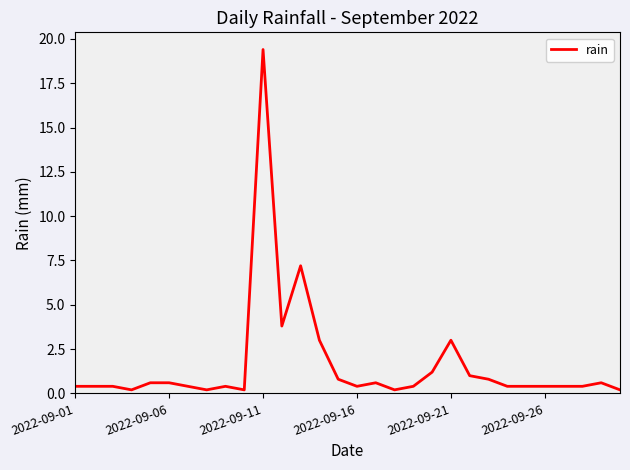

What is the difference between the maximum and minimum values?

19.2